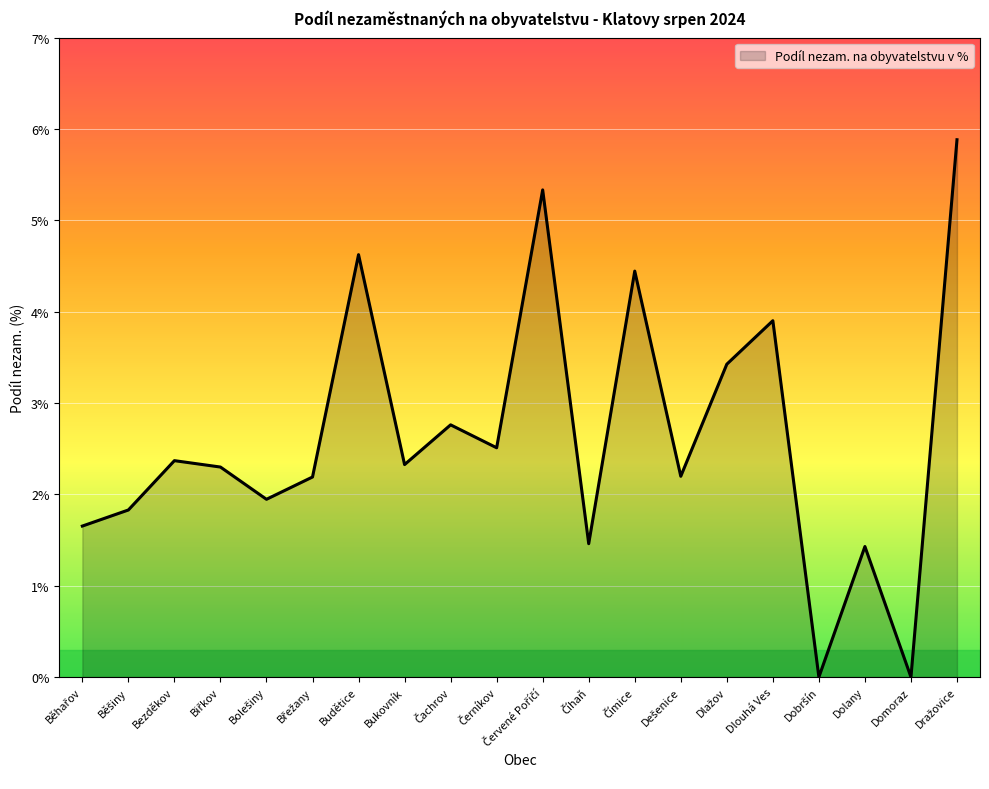

What position from the right is Bukovník?

13